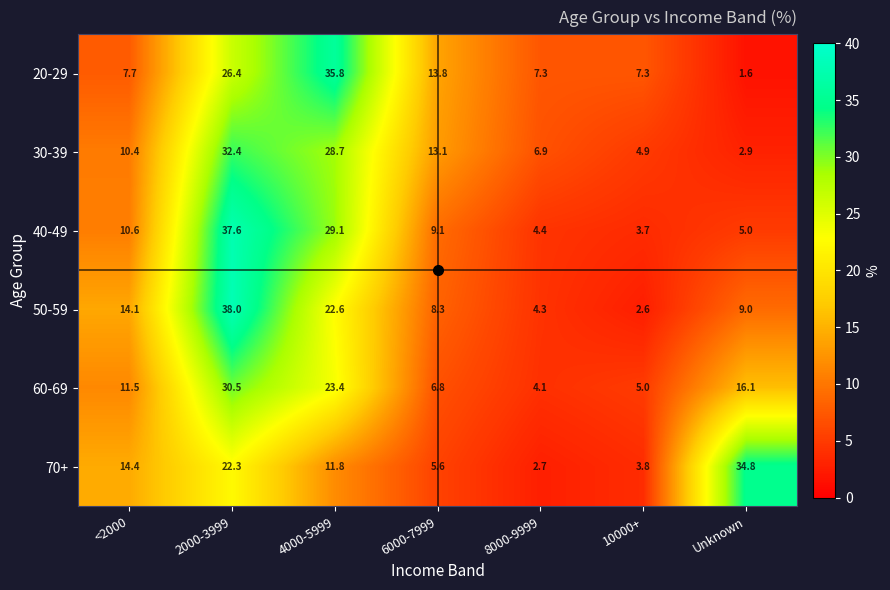

At how many categories does at least one series exceed 15?

3